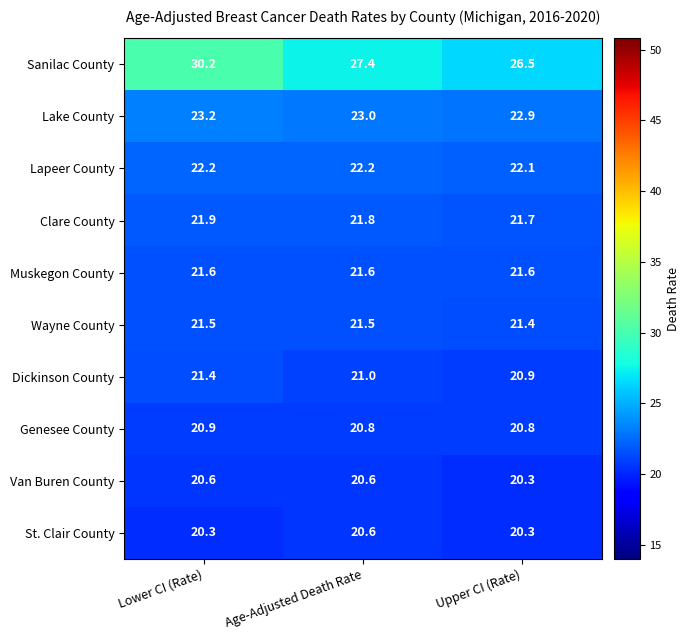

What is the total value across all series at Upper CI (Rate)?

218.5